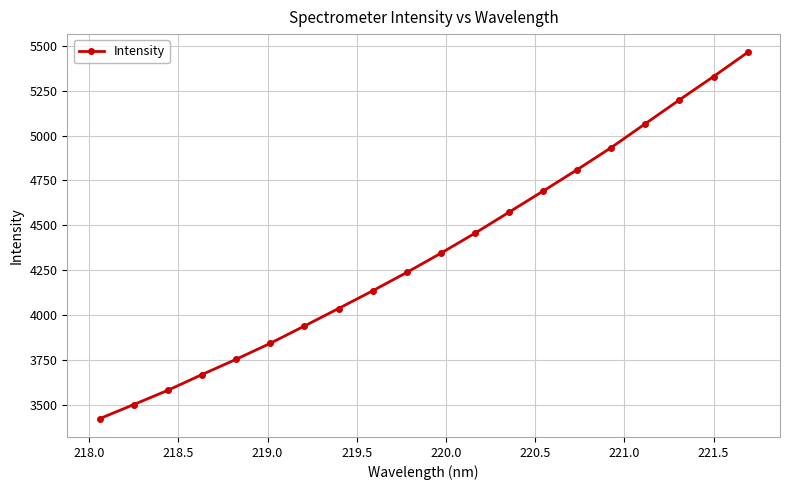

What is the average value?

4348.6